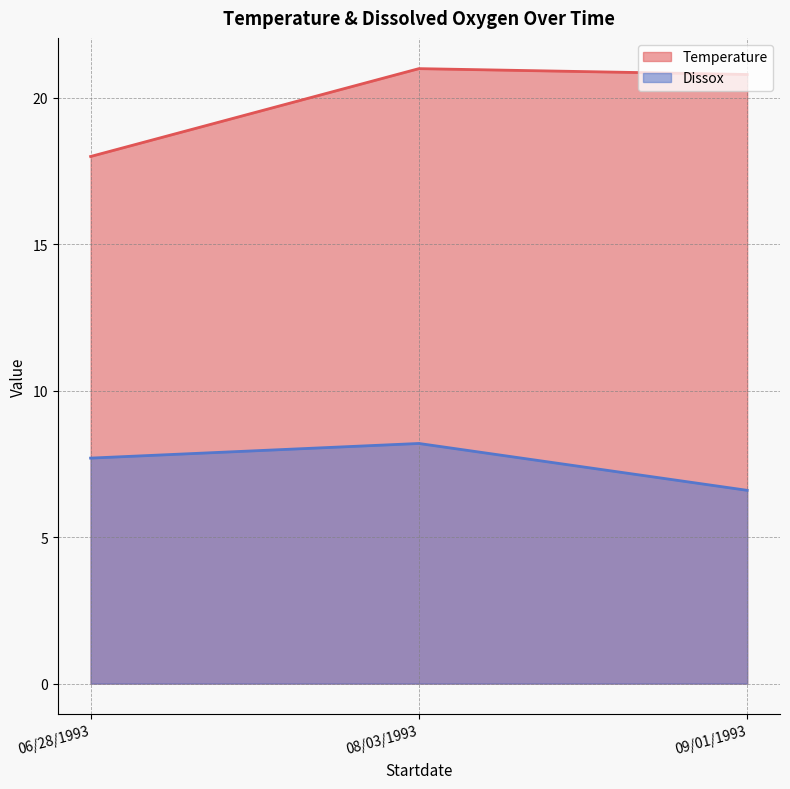

List the labels in order of Temperature value, smallest first.

06/28/1993, 09/01/1993, 08/03/1993